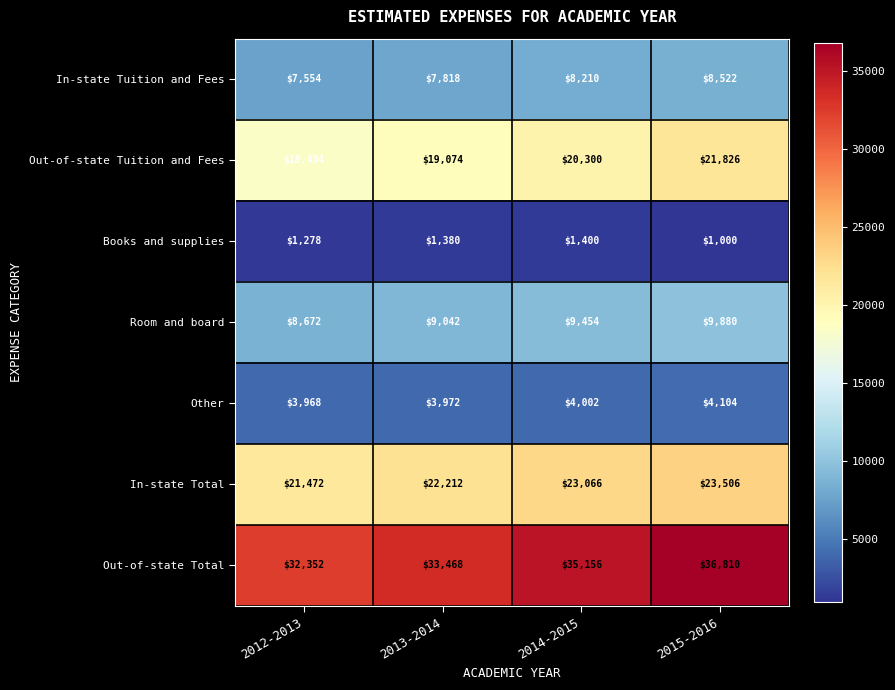

At 2015-2016, list the series in order from smallest to largest.

Books and supplies, Other, In-state Tuition and Fees, Room and board, Out-of-state Tuition and Fees, In-state Total, Out-of-state Total